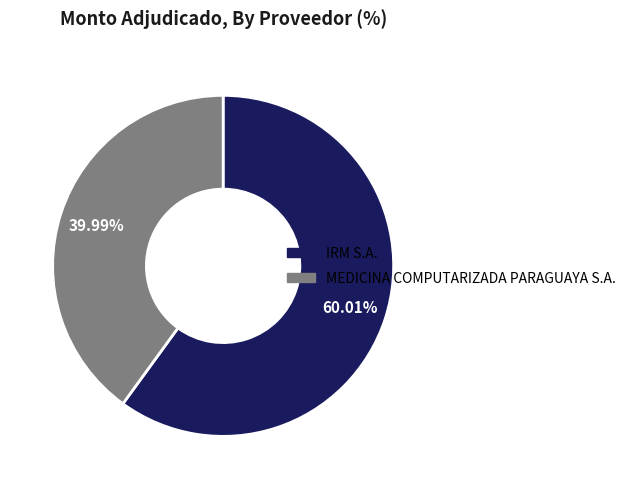

Is it true that MEDICINA COMPUTARIZADA PARAGUAYA S.A. is 28% of the pie?

False